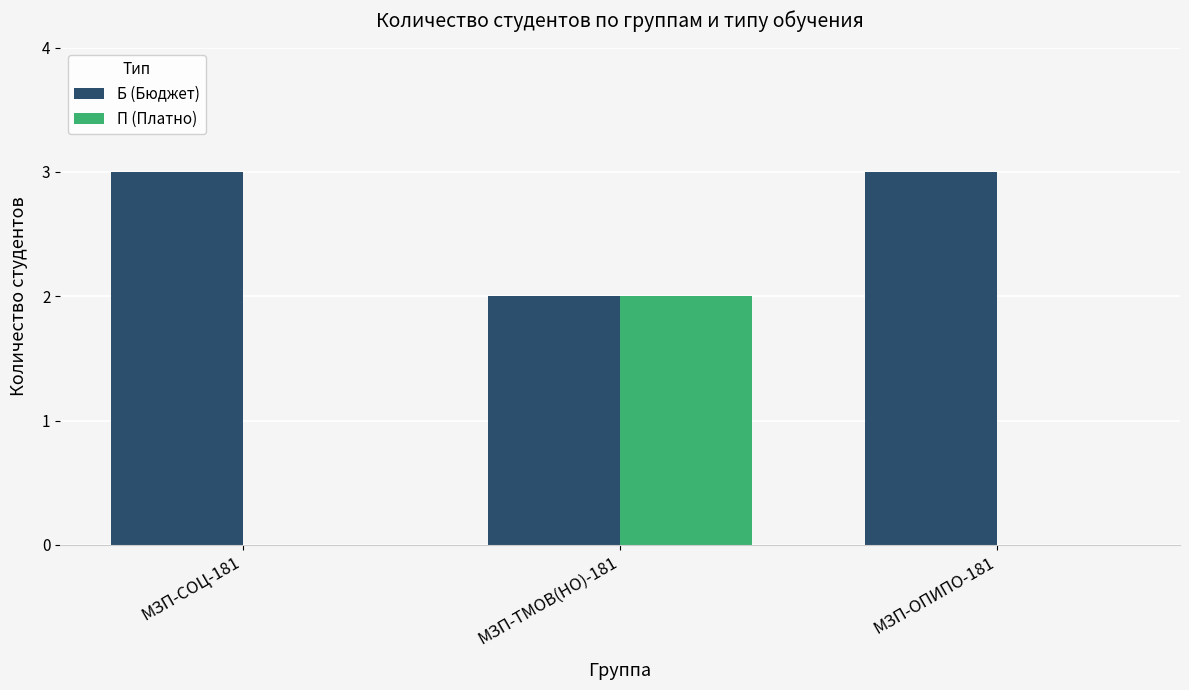

What is the maximum value for Б (Бюджет)?

3